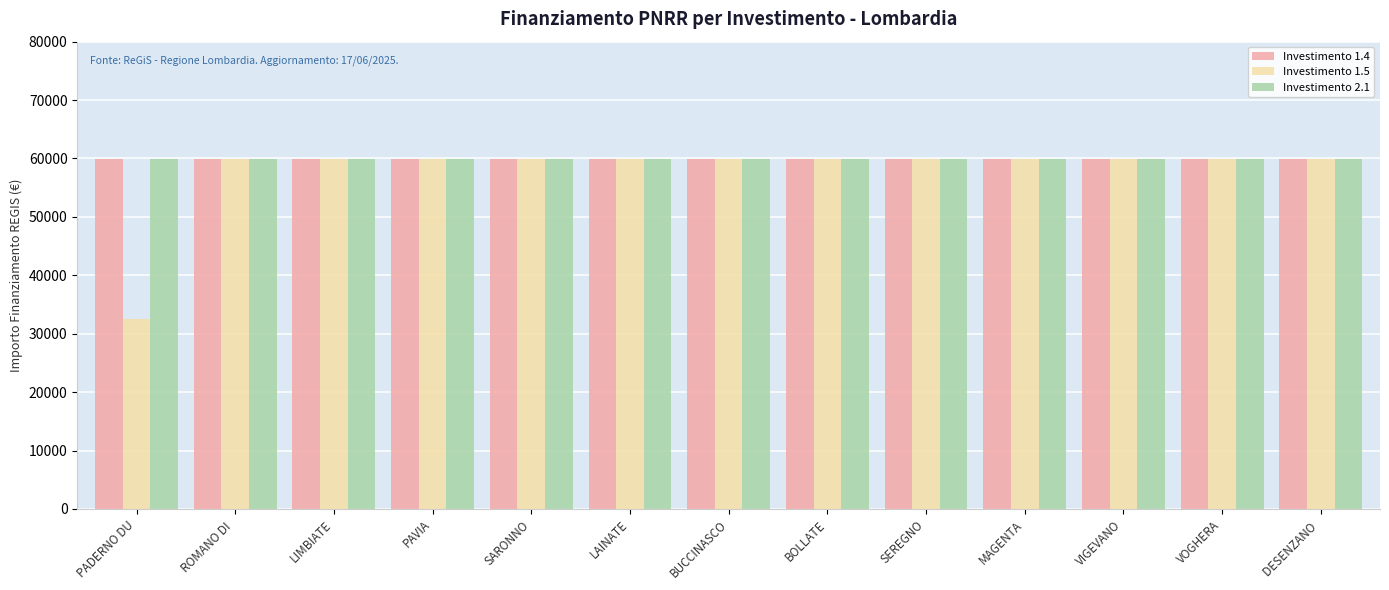

What is the smallest value displayed?

32589